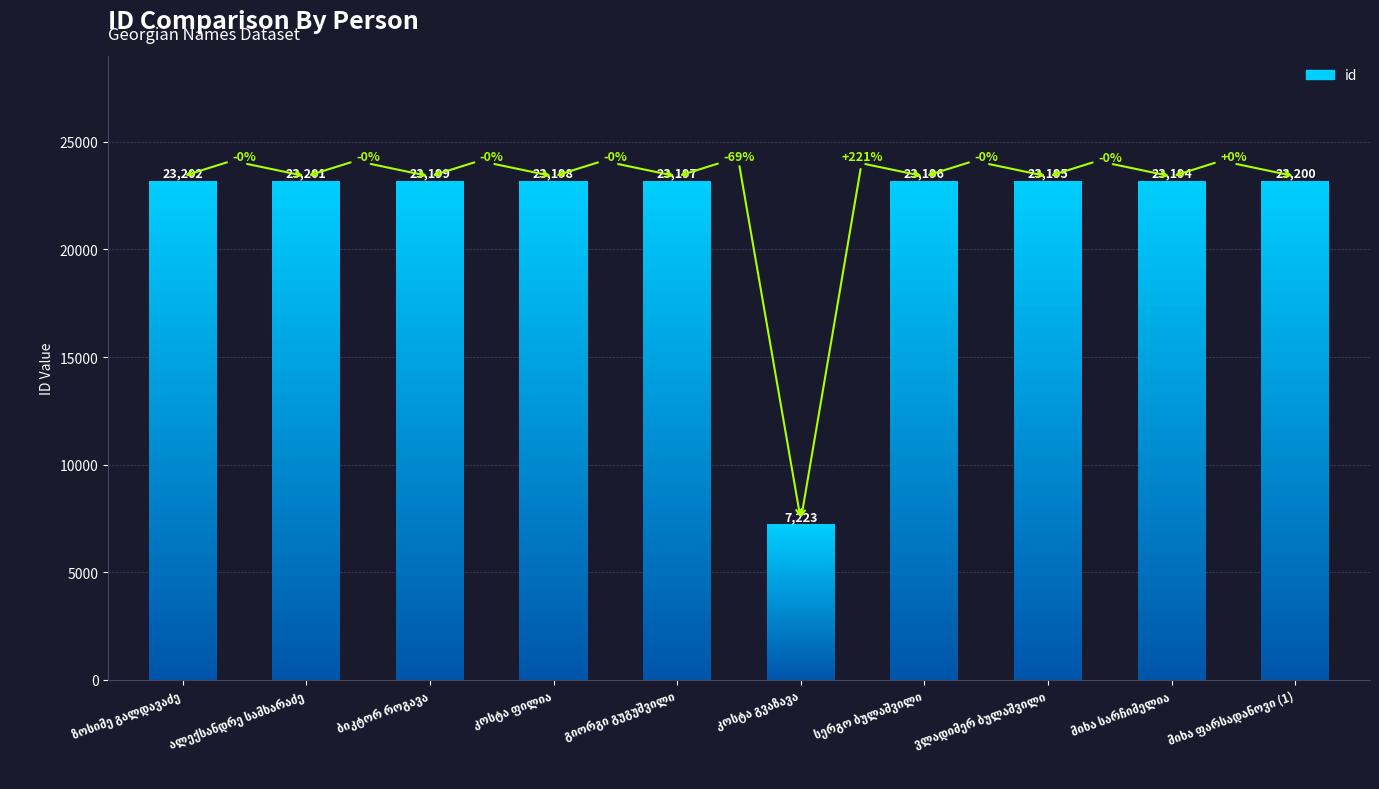

What is the change in value from სერგო ბულაშვილი to ვლადიმერ ბულაშვილი?

-1